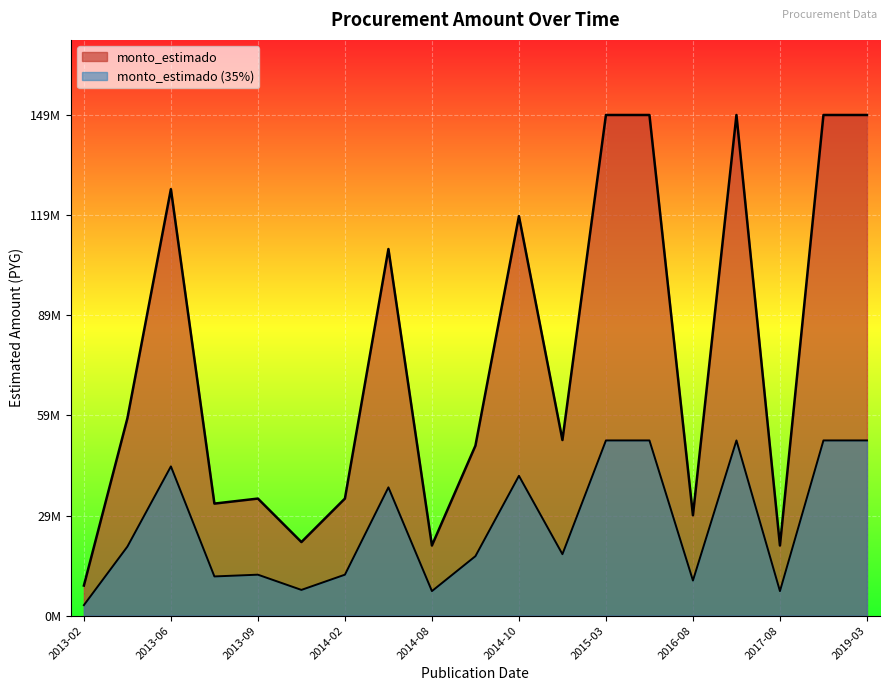

Which series has the largest total across all categories?

monto_estimado